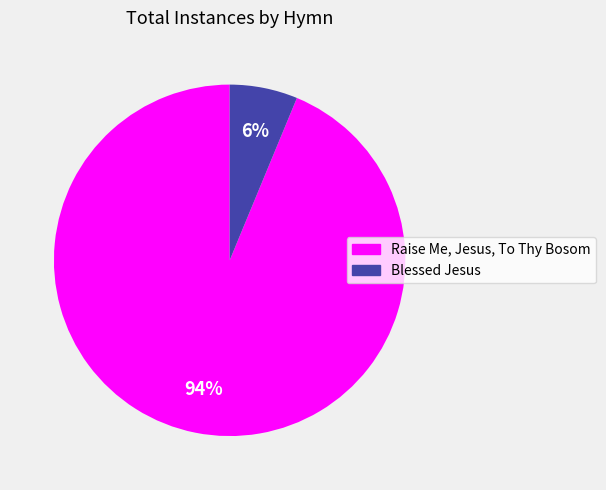

Count the number of slices in the pie.

2